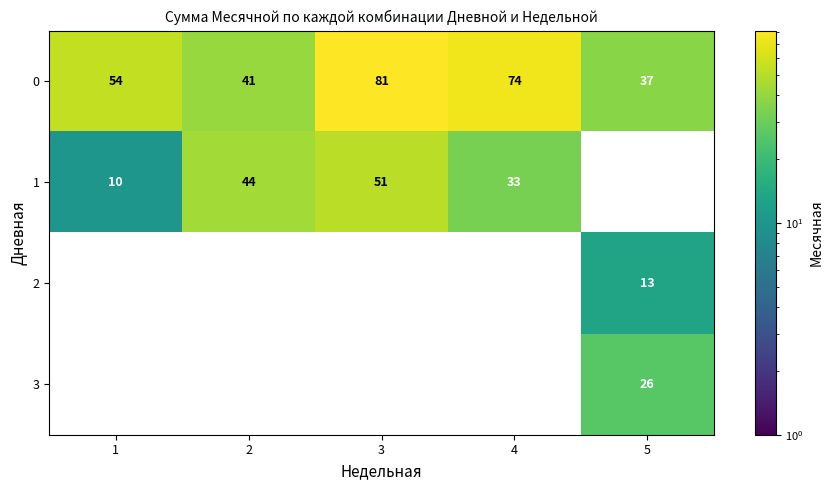

What is the spread (max minus min) of values at 3?

30.0